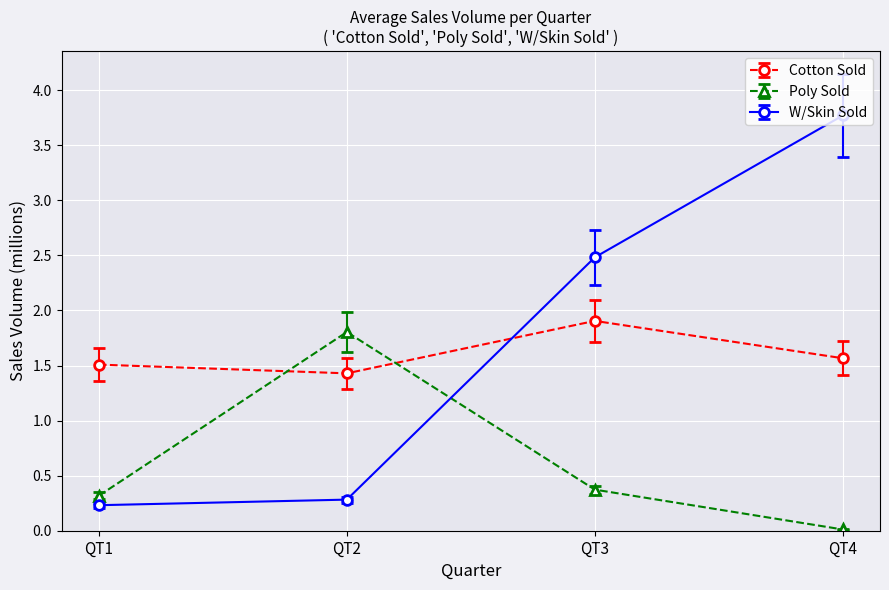

How many times do Poly Sold and Cotton Sold cross each other?

2